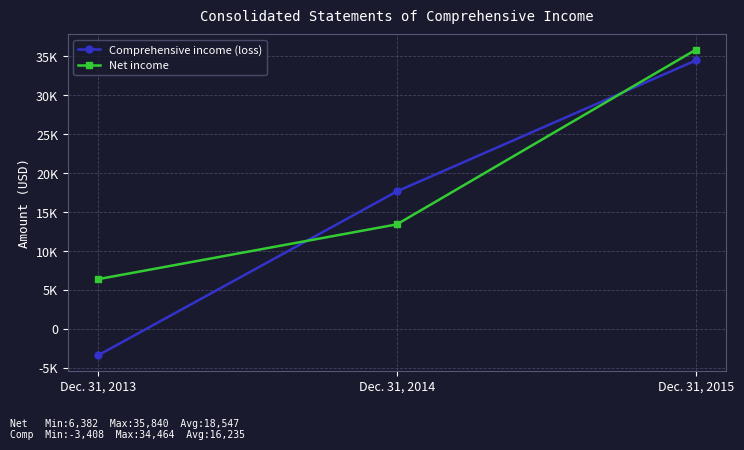

Reading left to right, transcribe all the data shown in this chart.

Comprehensive income (loss): Dec. 31, 2013=-3408	Dec. 31, 2014=17650	Dec. 31, 2015=34464
Net income: Dec. 31, 2013=6382	Dec. 31, 2014=13420	Dec. 31, 2015=35840